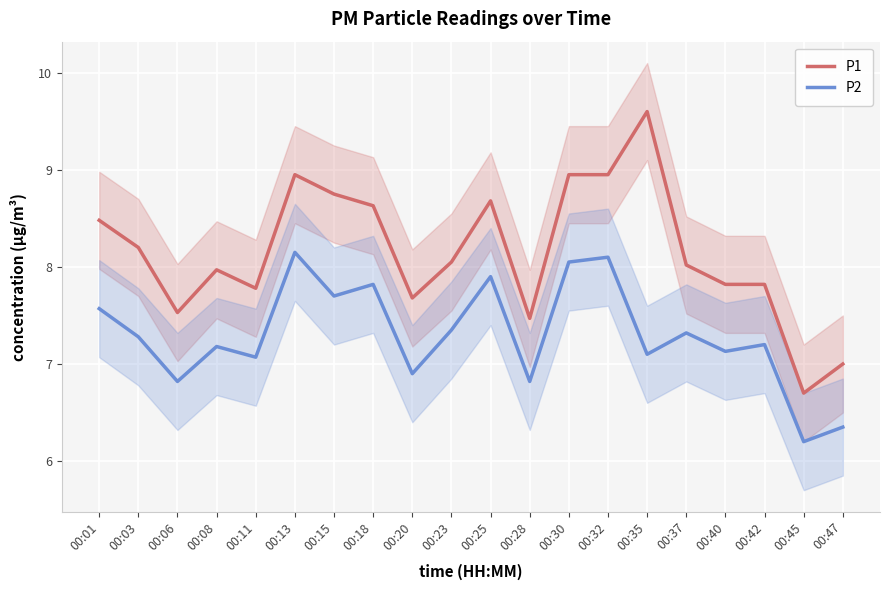

Which label corresponds to the smallest value in the chart?

00:45